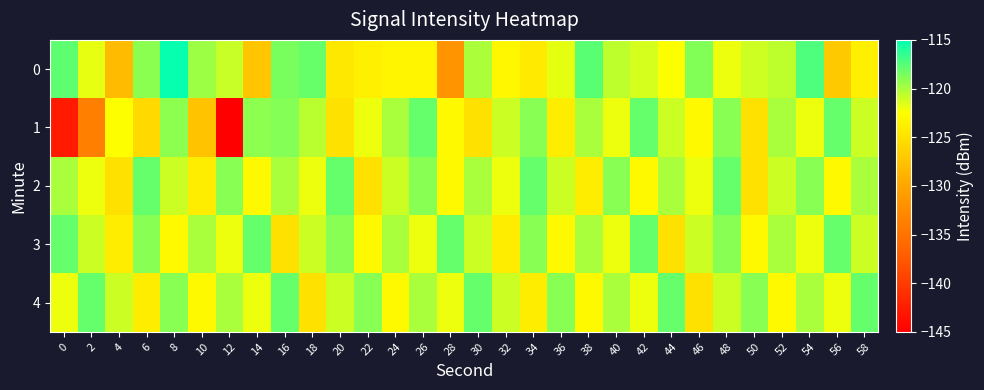

Rank the series at 22 from lowest to highest value.

2, 0, 3, 1, 4